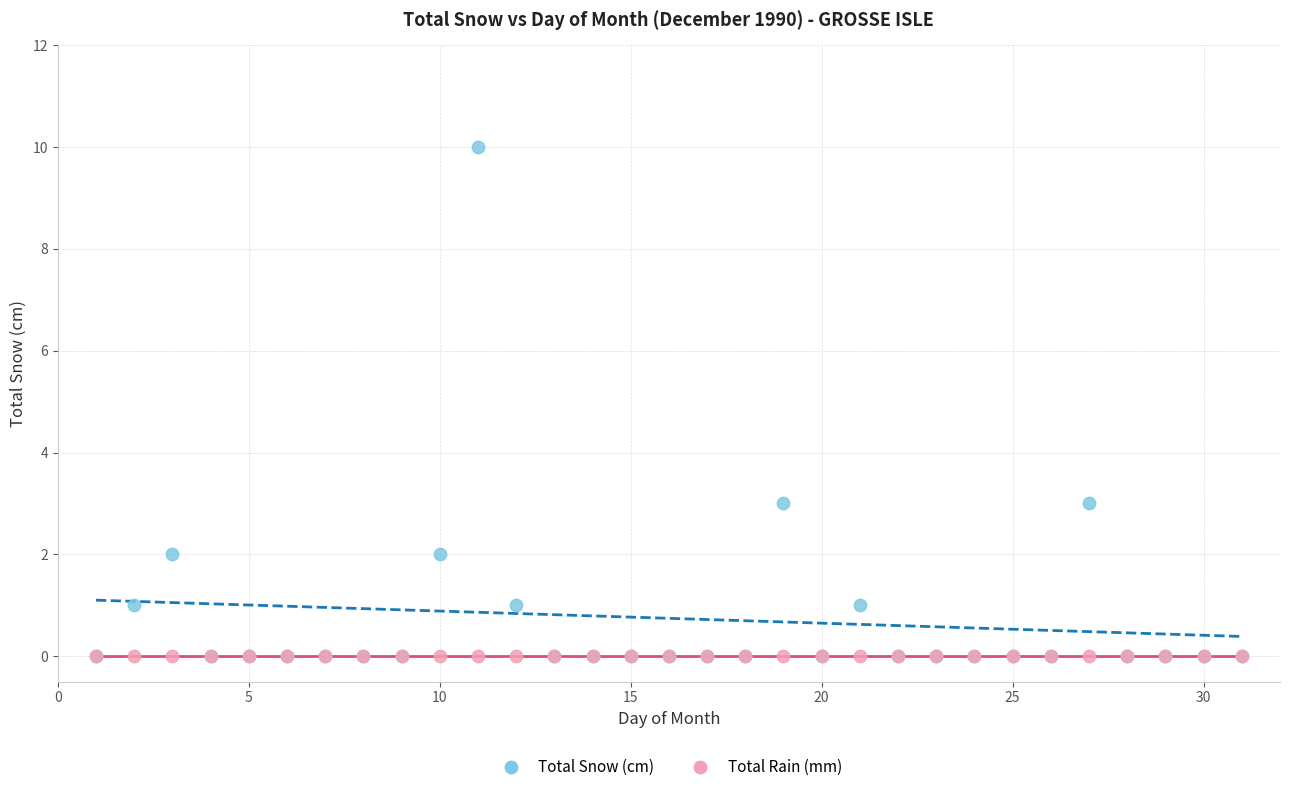

What are all the series names shown in the legend?

Total Snow (cm), Total Rain (mm)